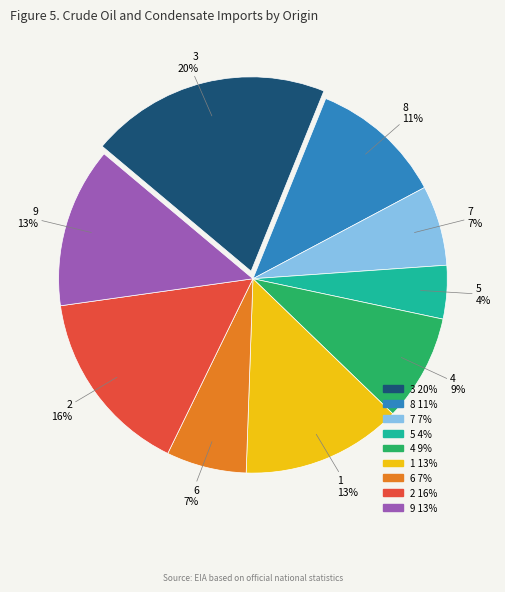

Does any single category account for the majority?

No